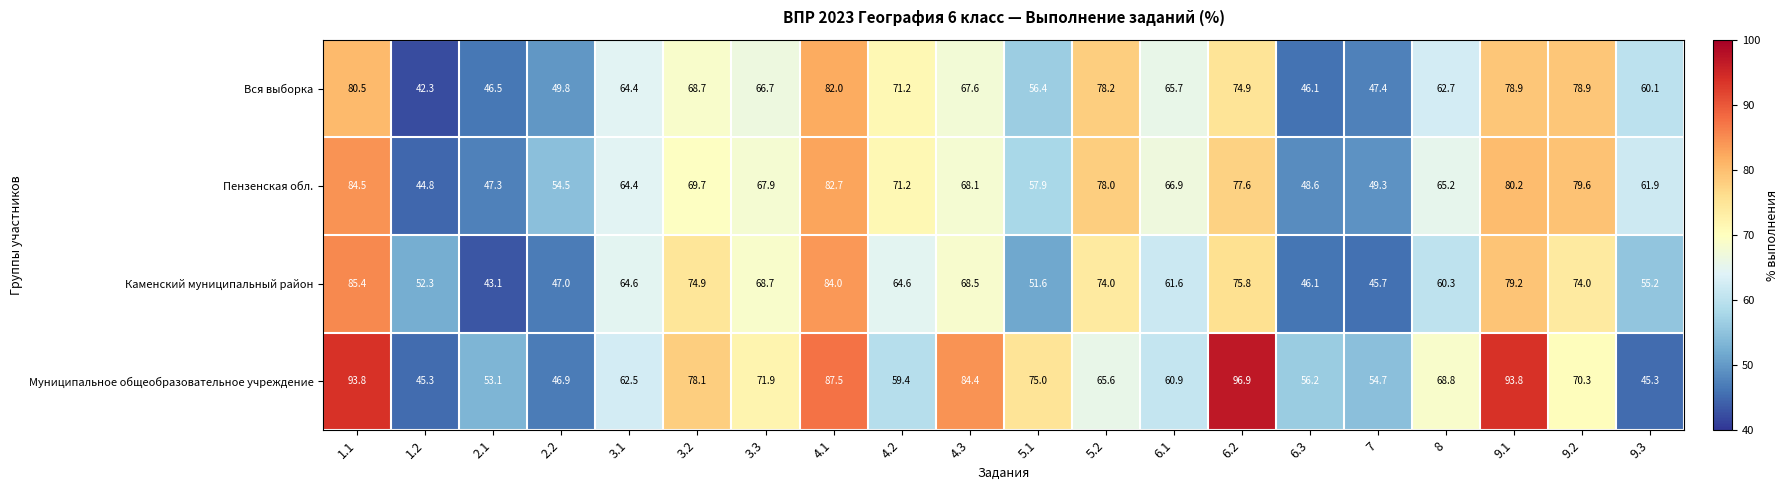

Is it true that Муниципальное общеобразовательное учреждение equals 78.1 at 3.2?

True